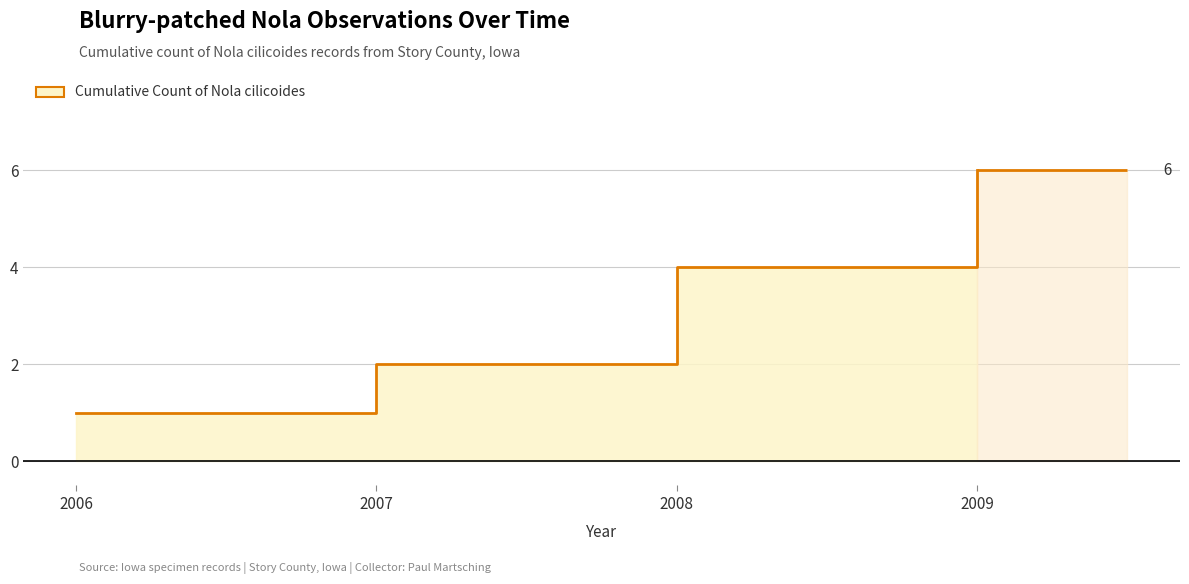

How many series are shown in this chart?

1